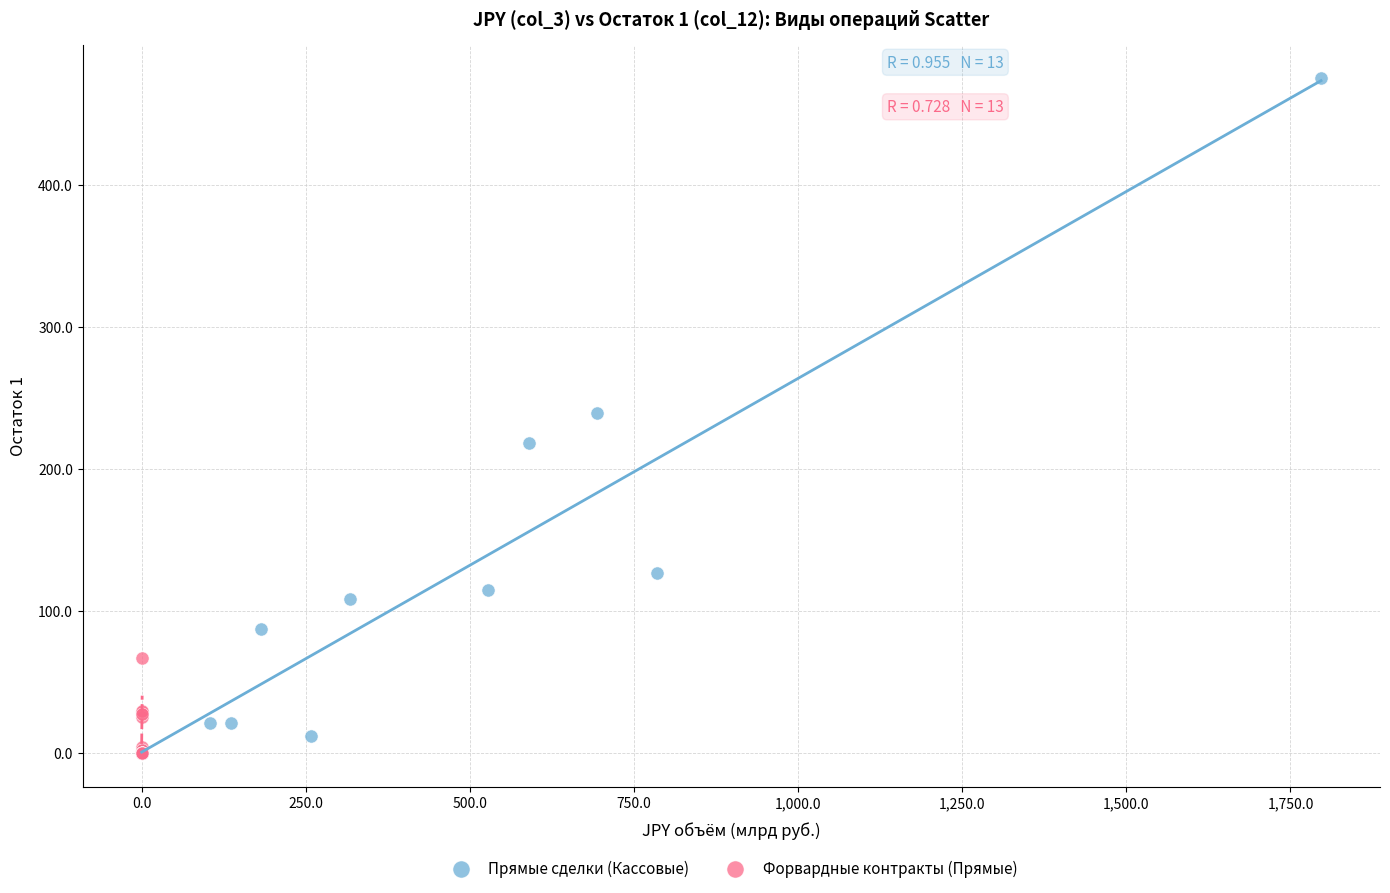

What are all the series names shown in the legend?

Прямые сделки (Кассовые), Форвардные контракты (Прямые)